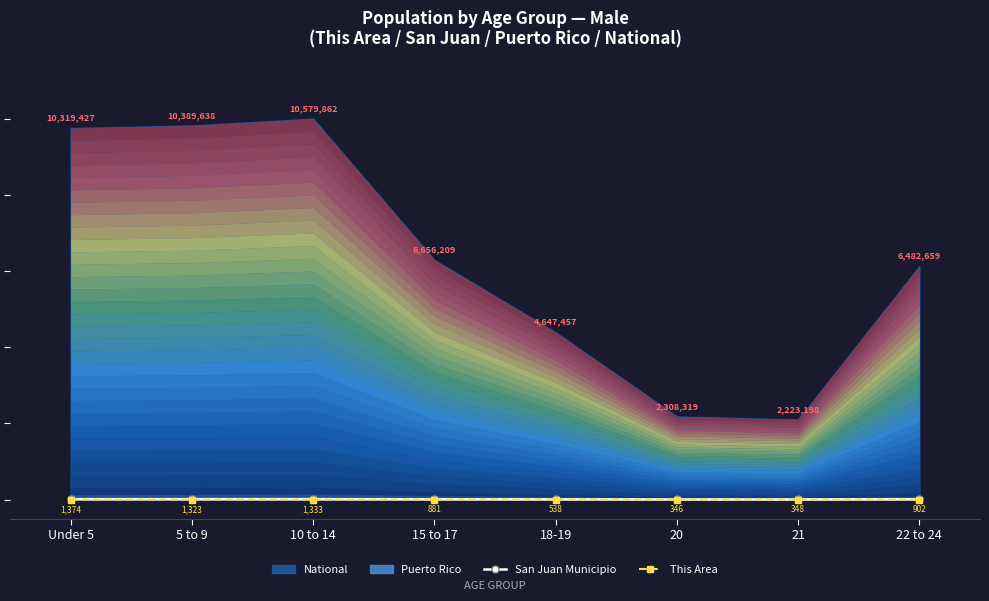

At which category does San Juan Municipio reach its first local valley?

21